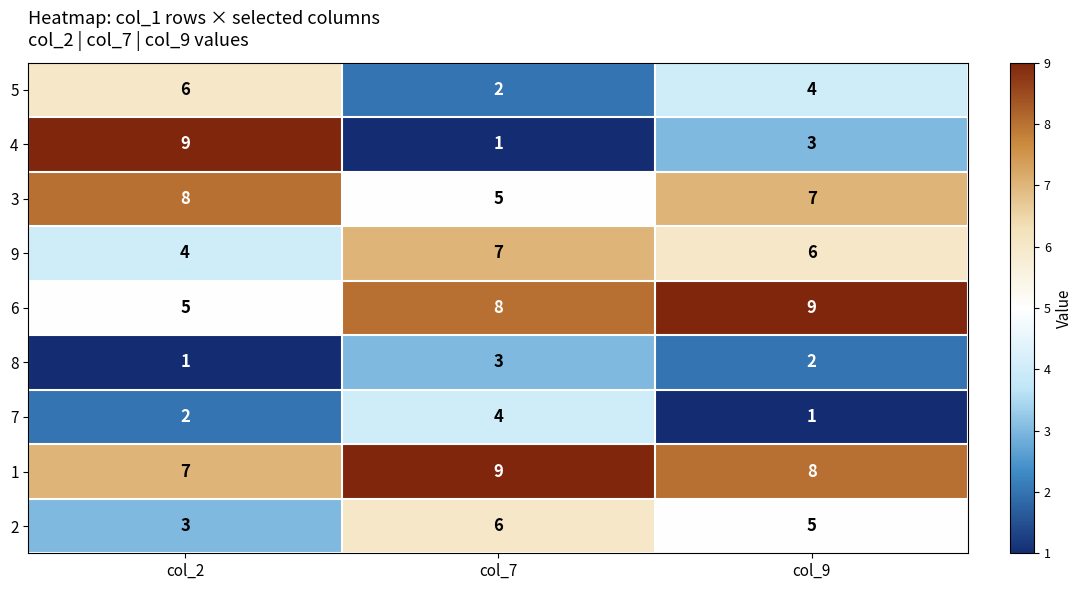

The value of 8 at col_7 is 3. True or false?

True